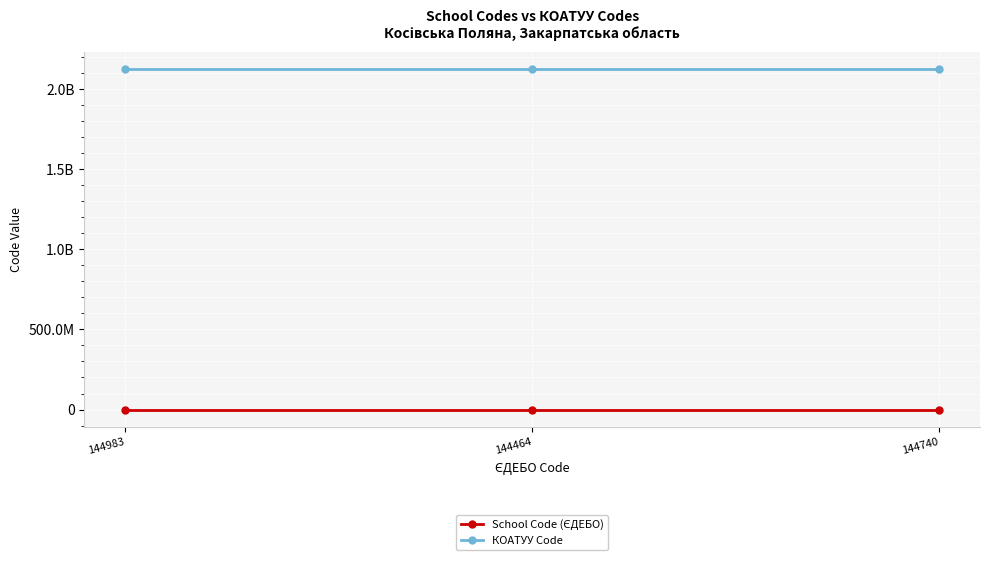

Is the value of School Code (ЄДЕБО) at 144740 greater than the value of КОАТУУ Code at 144740?

No